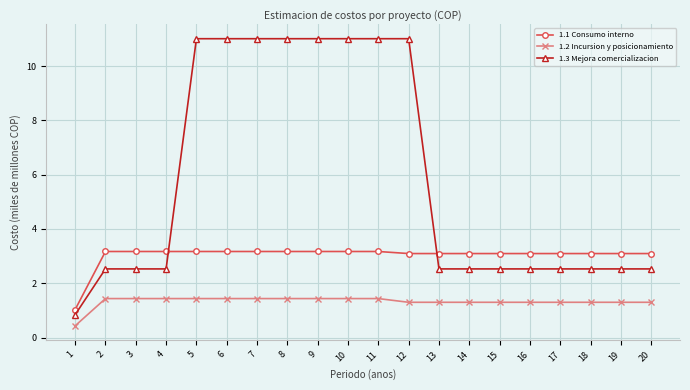

True or false: 1.1 Consumo interno has a value of 3.1 at 20.

True